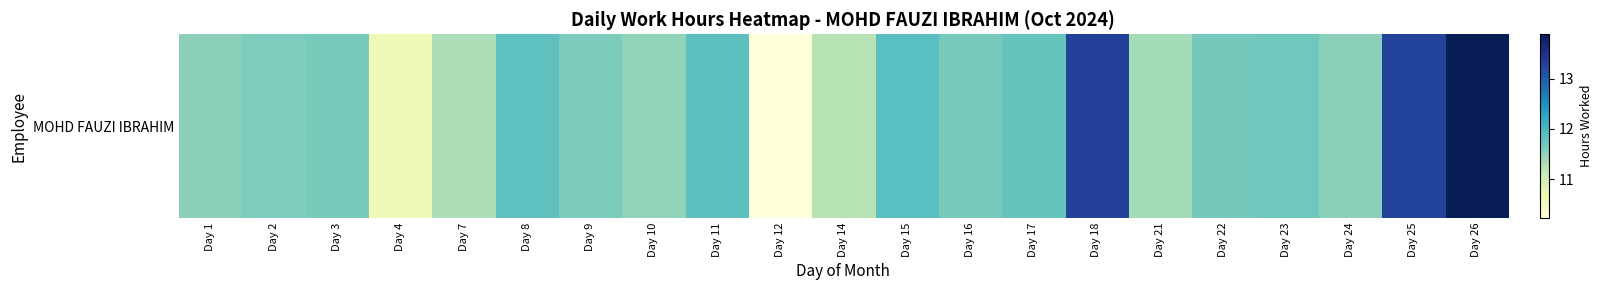

What is the change in value from Day 10 to Day 14?

-0.3